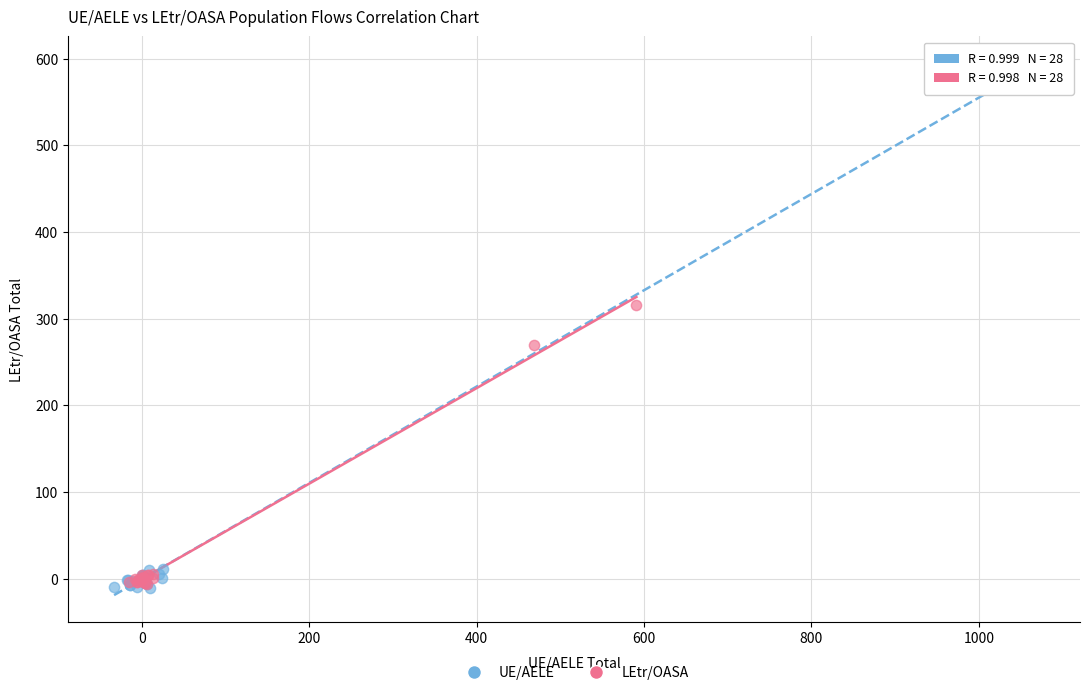

Which series has the largest Y range (max minus min)?

UE/AELE